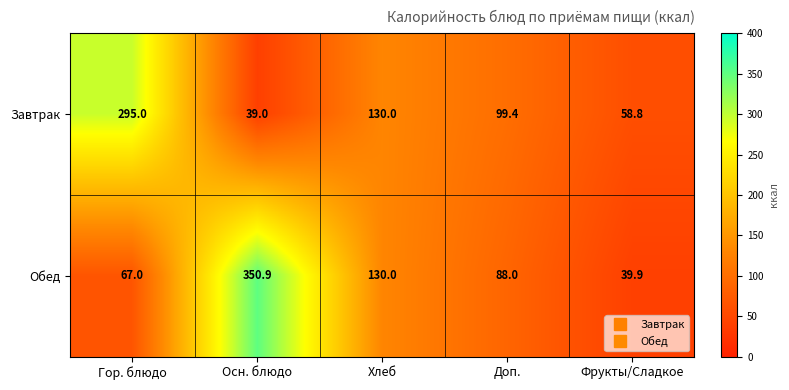

List the series in order of their peak value, lowest first.

Завтрак, Обед